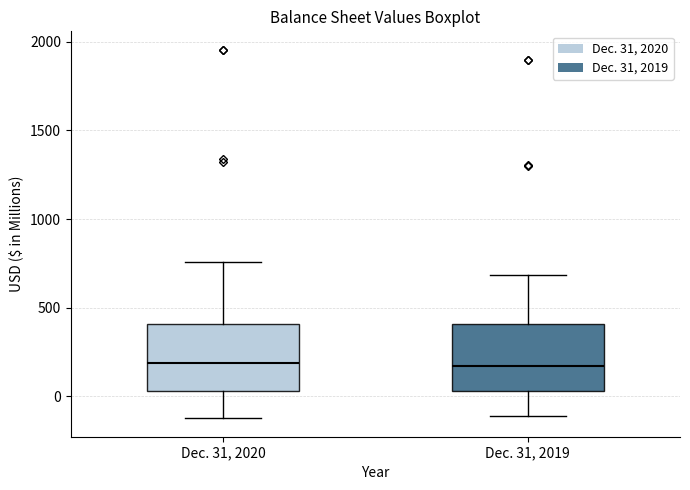

Reading left to right, transcribe this box plot: for each box, give where its median line is, the range the box spans, and where its two whiskers end, as read against the y-axis. The values are not printed on the chart, so give them approximately, as read against the axis.

Dec. 31, 2020: median 200, box 50 to 400, whiskers -100 to 750
Dec. 31, 2019: median 150, box 50 to 400, whiskers -100 to 700